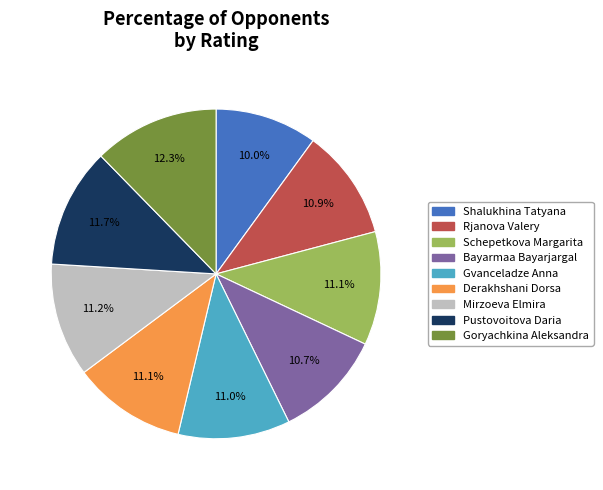

To the nearest percent, what percentage of the pie is Shalukhina Tatyana?

10%